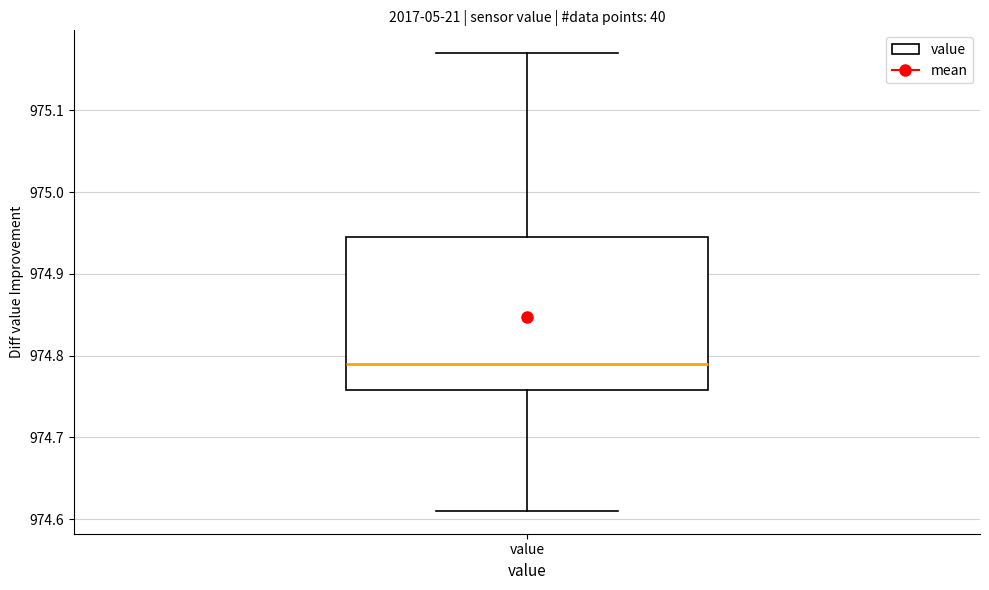

Transcribe this box plot: give where the median line is, the range the box spans, and where the two whiskers end, as read against the y-axis. The values are not printed on the chart, so give them approximately, as read against the axis.

median 974.79, box 974.76 to 974.95, whiskers 974.61 to 975.17